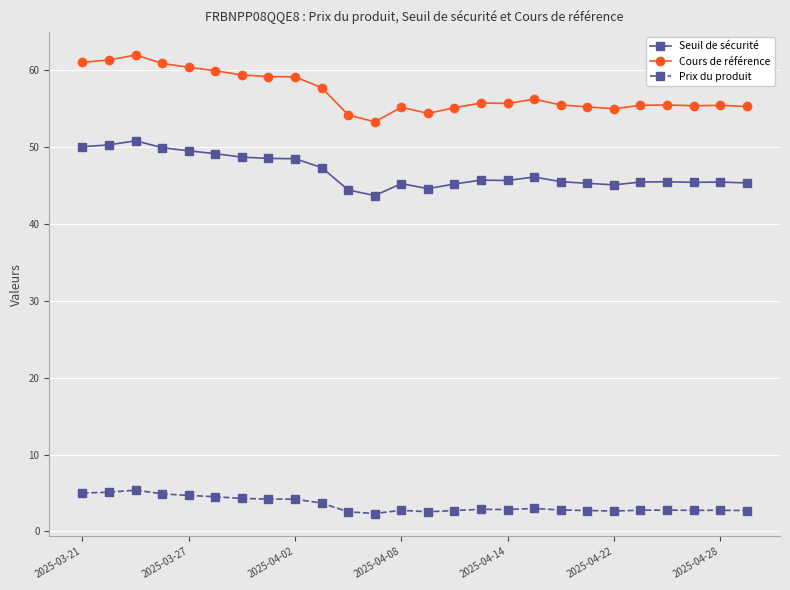

What is the average value of the Seuil de sécurité series?

46.8